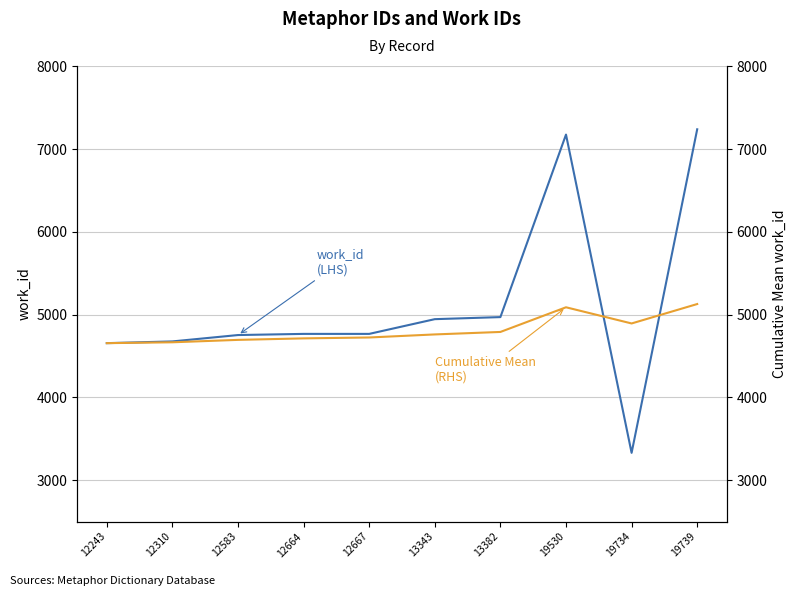

Reading left to right, what are all the values shown in this chart?

work_id (LHS): 4656.0	4677.0	4754.0	4768.0	4768.0	4946.0	4971.0	7177.0	3330.0	7241.0
Cumulative Mean
(RHS): 4656.0	4666.5	4695.7	4713.8	4724.6	4761.5	4791.4	5089.6	4894.1	5128.8